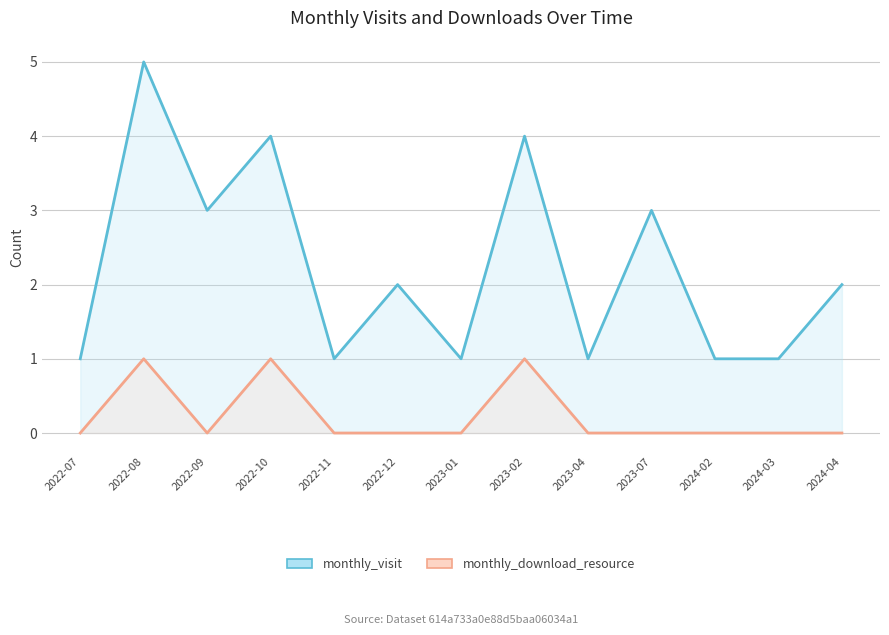

How many series are shown in this chart?

2